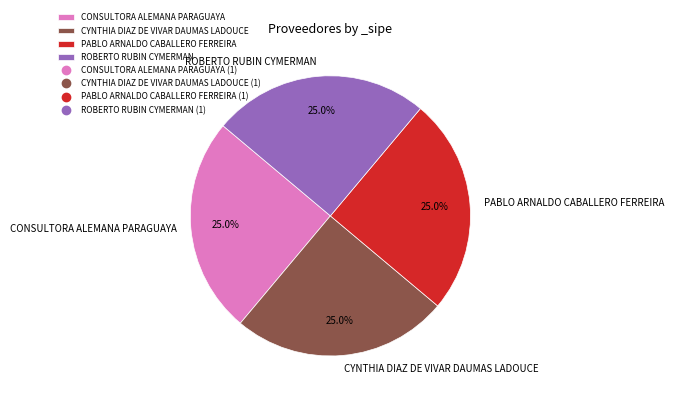

Is it true that PABLO ARNALDO CABALLERO FERREIRA is 38% of the pie?

False